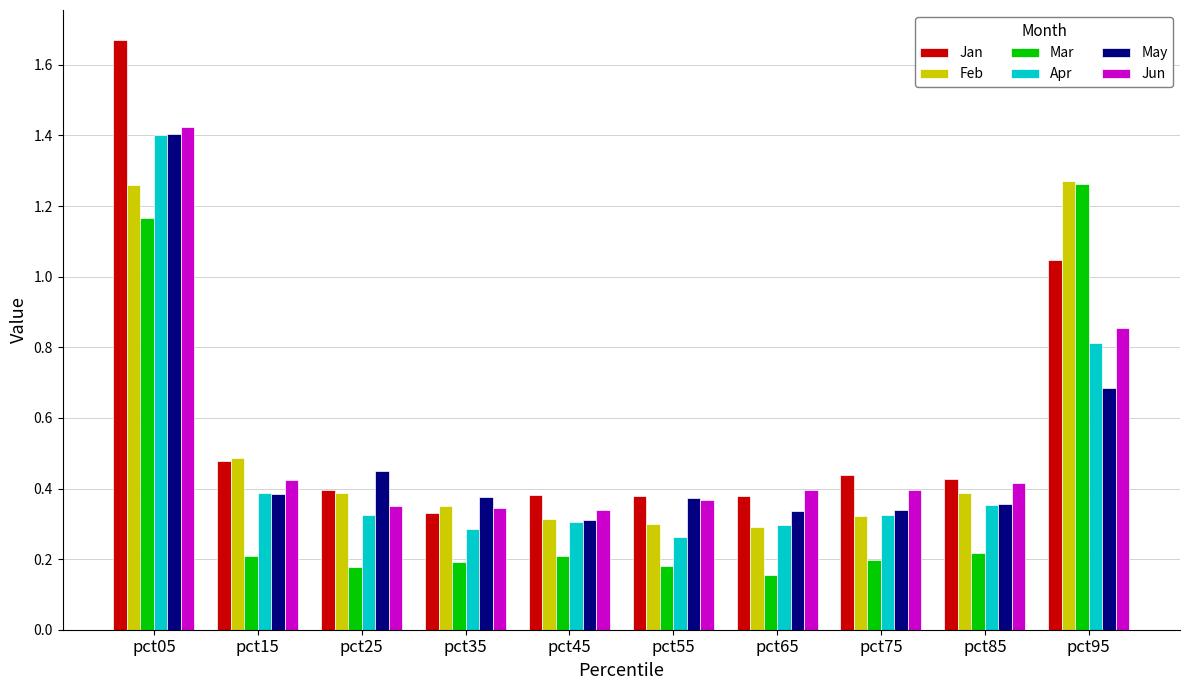

Are the bars grouped side by side (vs. stacked)?

Yes